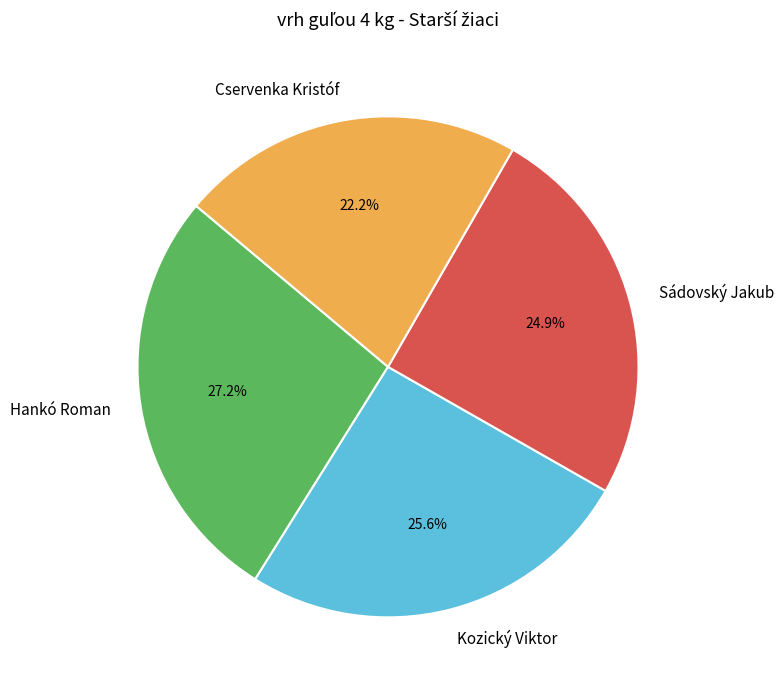

To the nearest percent, what is the difference between the largest and smallest slice percentages?

5%